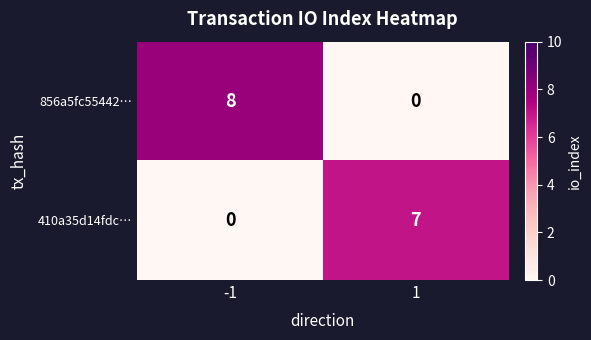

Reading left to right, list all the values displayed in this chart.

856a5fc55442…: -1=8	1=0
410a35d14fdc…: -1=0	1=7